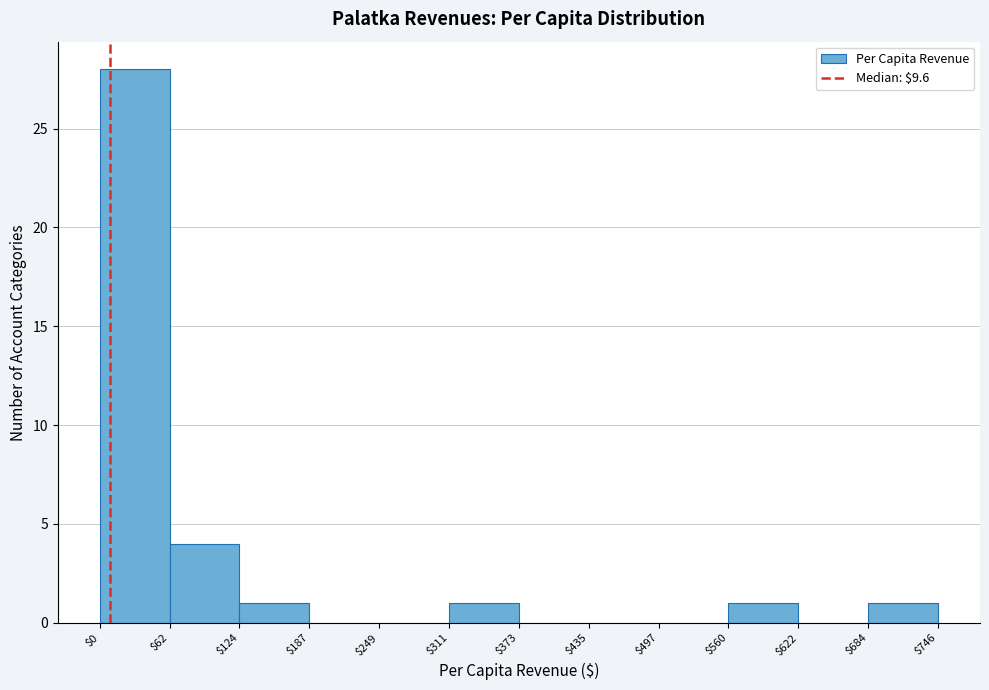

What is the height of the bar covering $560 to $622 on the x-axis? The values are not printed on the chart, so give them approximately, as read against the axis.

1